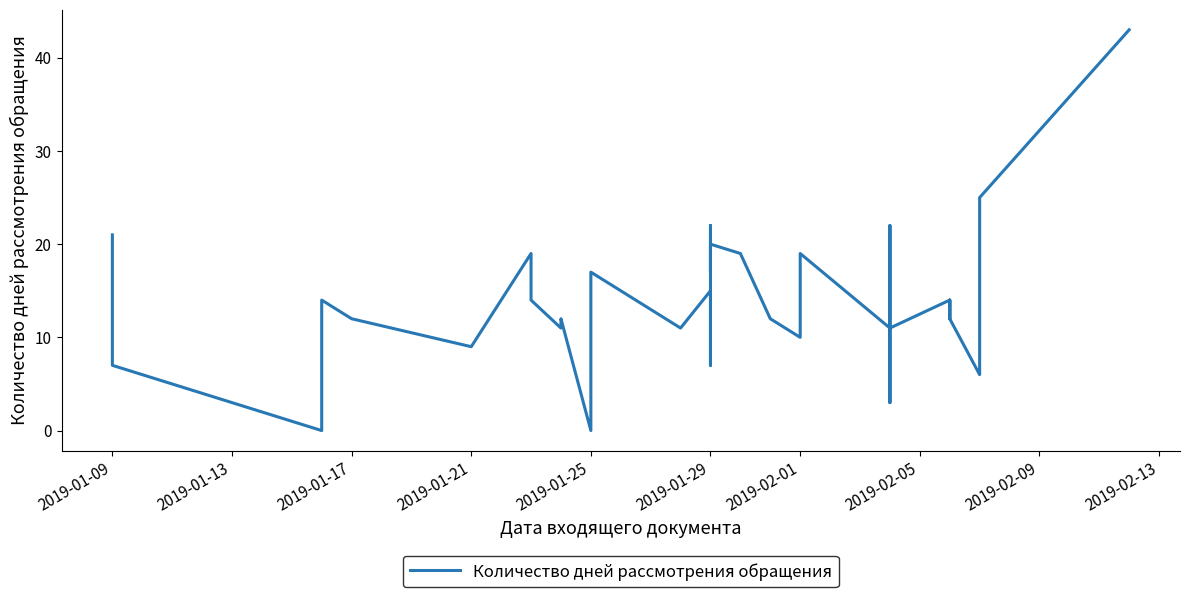

How many values are above zero?

38